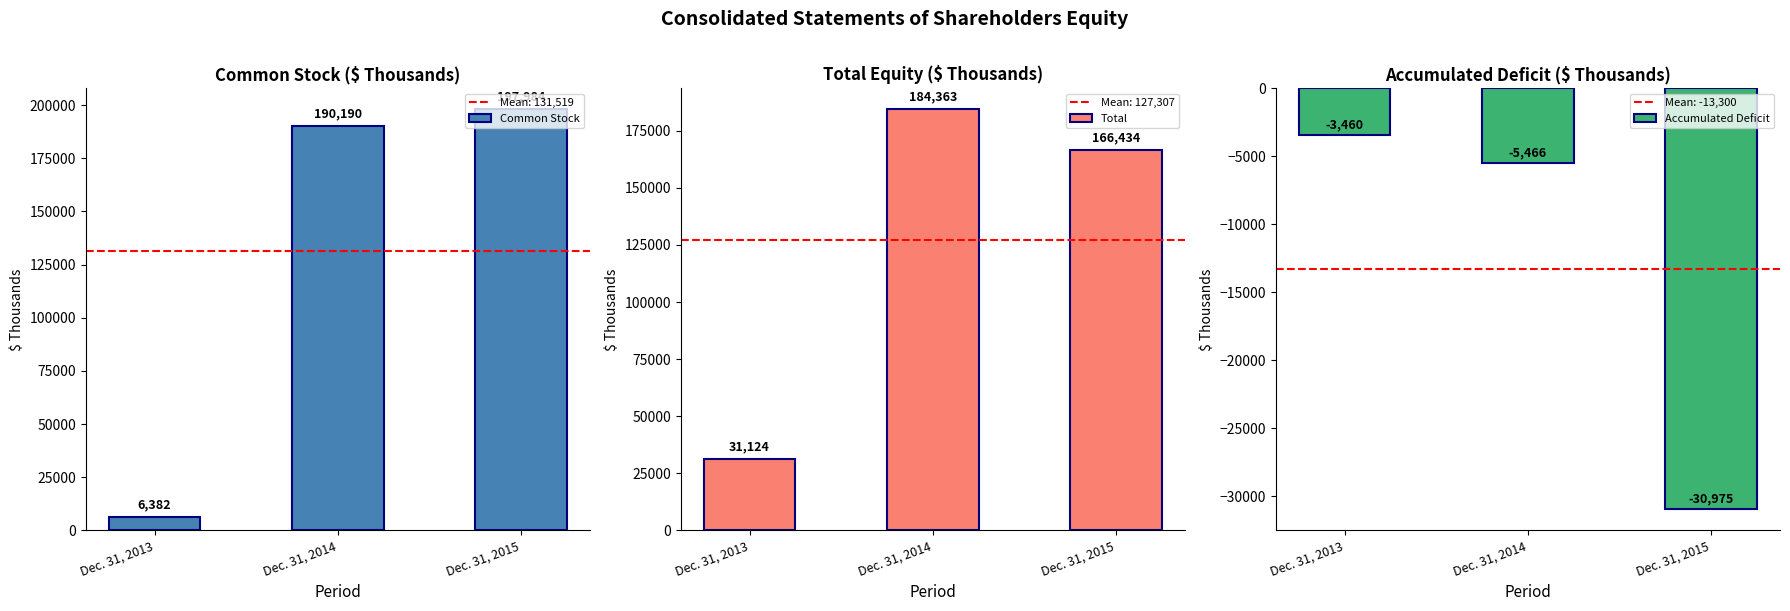

What value does the Common Stock series have at Dec. 31, 2014?

190190